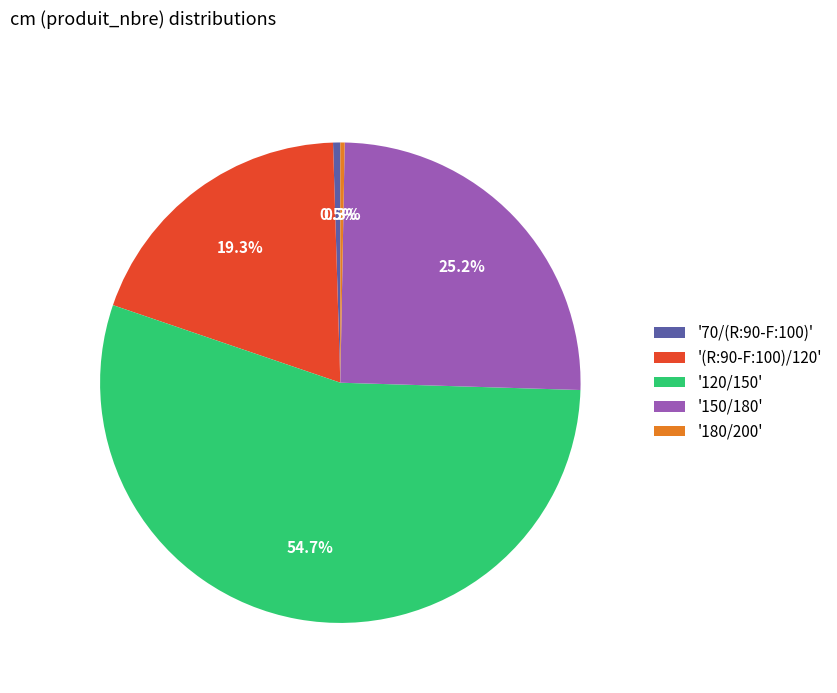

Is there any slice that represents more than half of the pie?

Yes